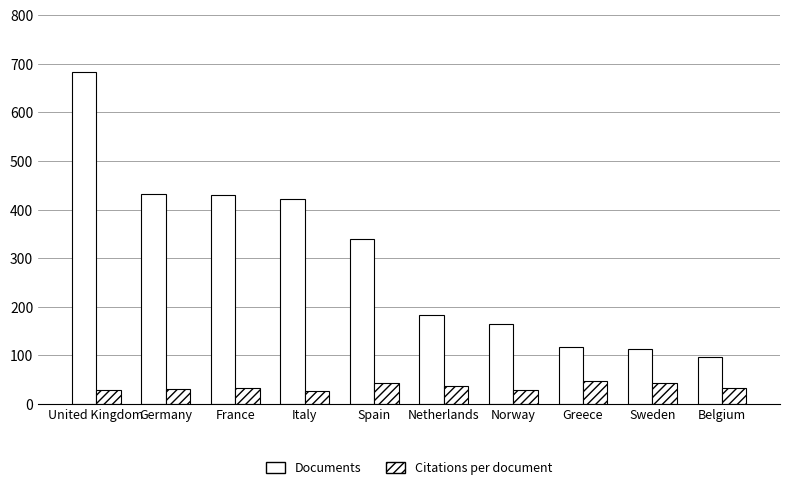

What is the smallest value displayed?

27.5